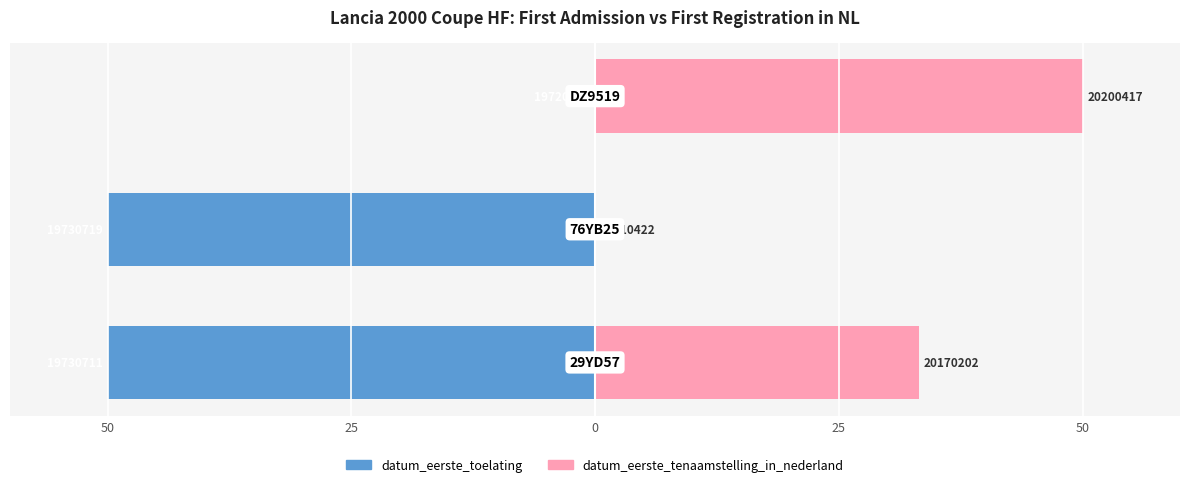

At how many categories does at least one series exceed -17?

3